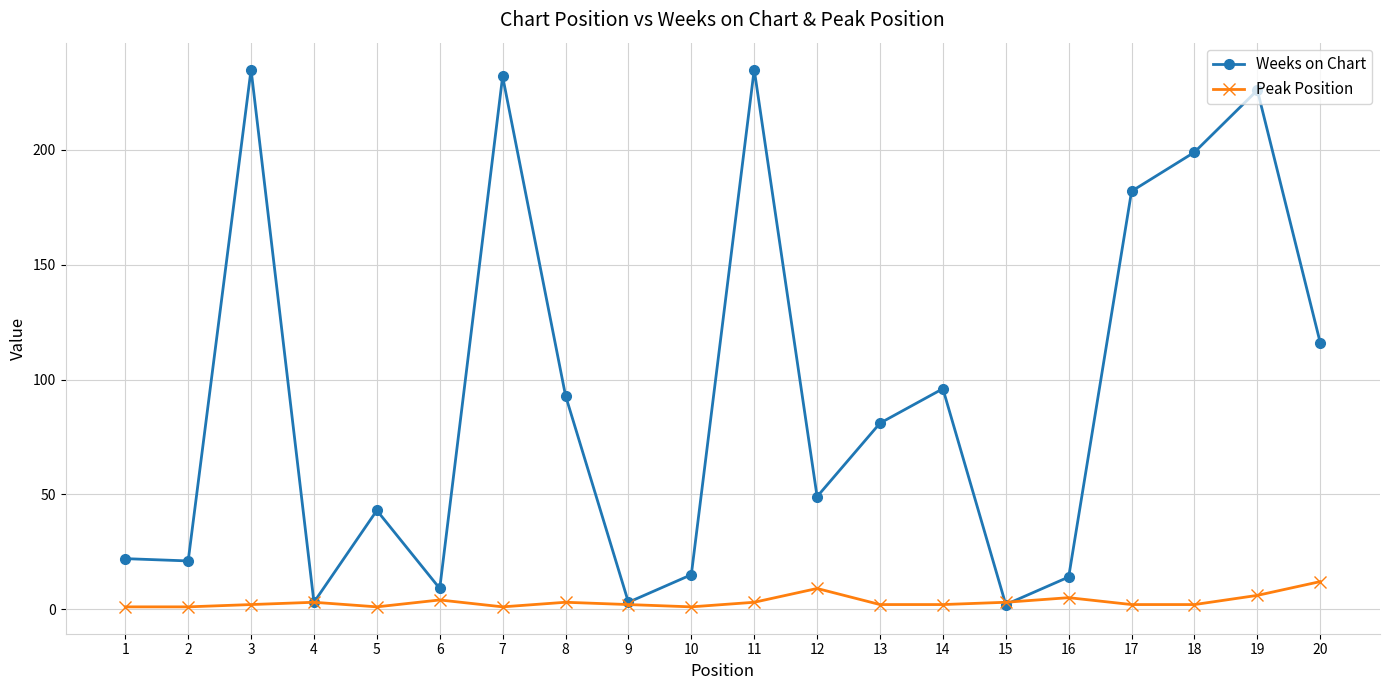

Which series has the widest spread of values?

Weeks on Chart